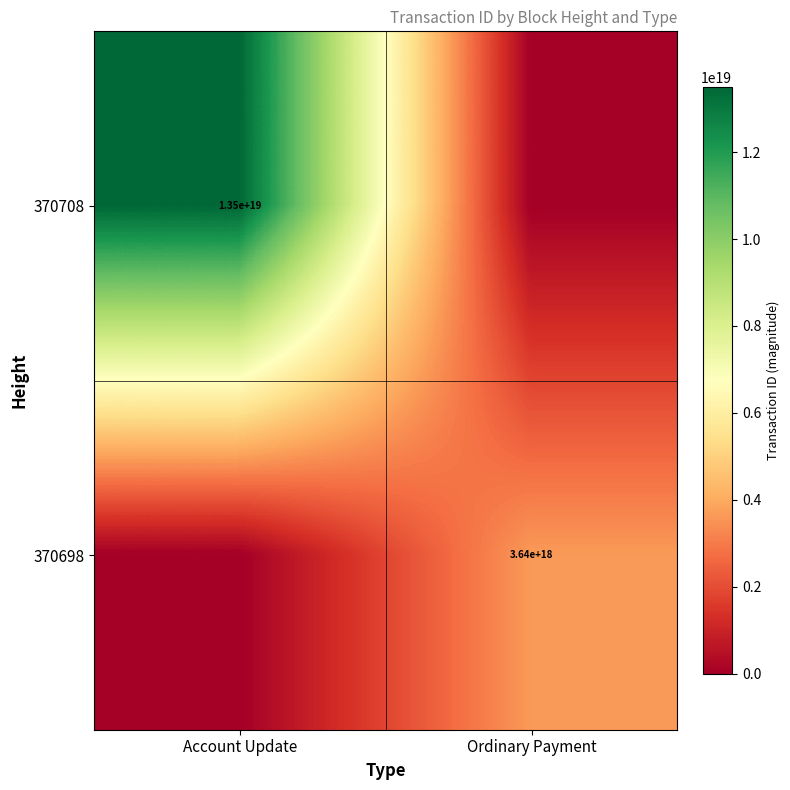

The 370698 series shows 3640000000000000000 at Ordinary Payment. True or false?

True